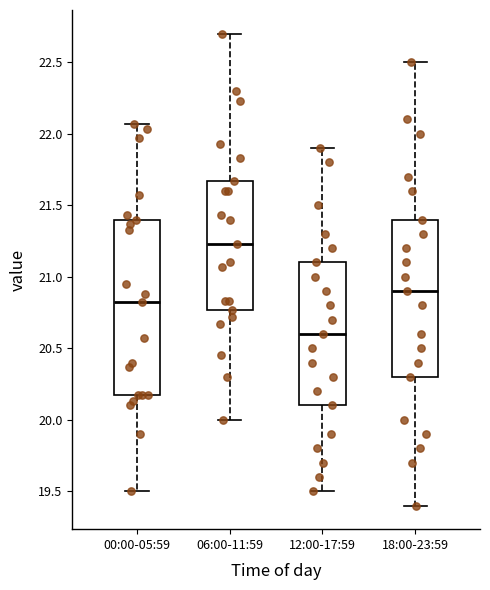

Reading left to right, read every box against the y-axis: the position of its median line, the range the box covers, and the ends of its whiskers. The values are not printed on the chart, so give them approximately, as read against the axis.

00:00-05:59: median 20.80, box 20.15 to 21.40, whiskers 19.50 to 22.05
06:00-11:59: median 21.25, box 20.75 to 21.65, whiskers 20.00 to 22.70
12:00-17:59: median 20.60, box 20.10 to 21.10, whiskers 19.50 to 21.90
18:00-23:59: median 20.90, box 20.30 to 21.40, whiskers 19.40 to 22.50